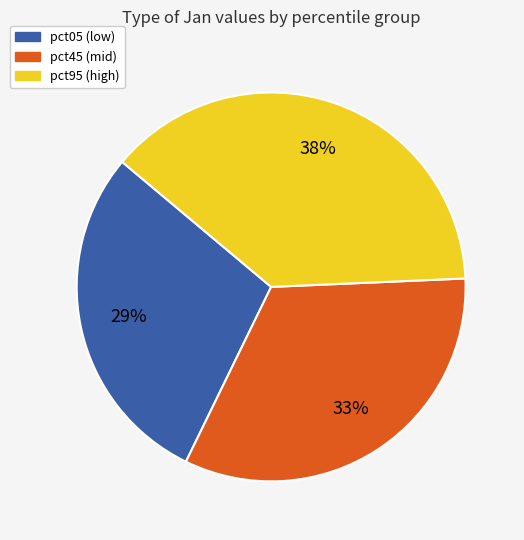

To the nearest percent, what is the difference between the largest and smallest slice percentages?

9%